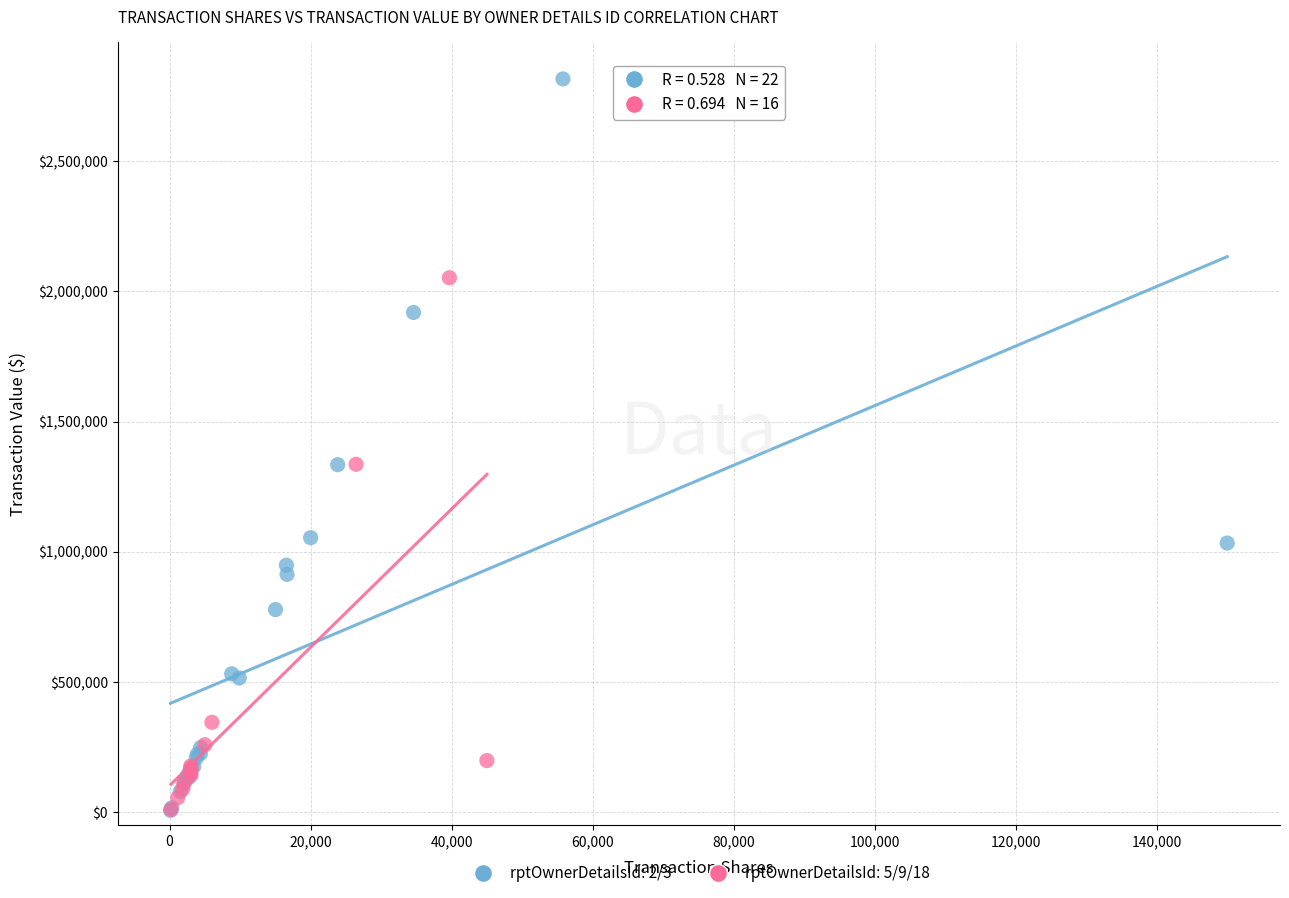

Which series has the largest Y range (max minus min)?

rptOwnerDetailsId: 2/3